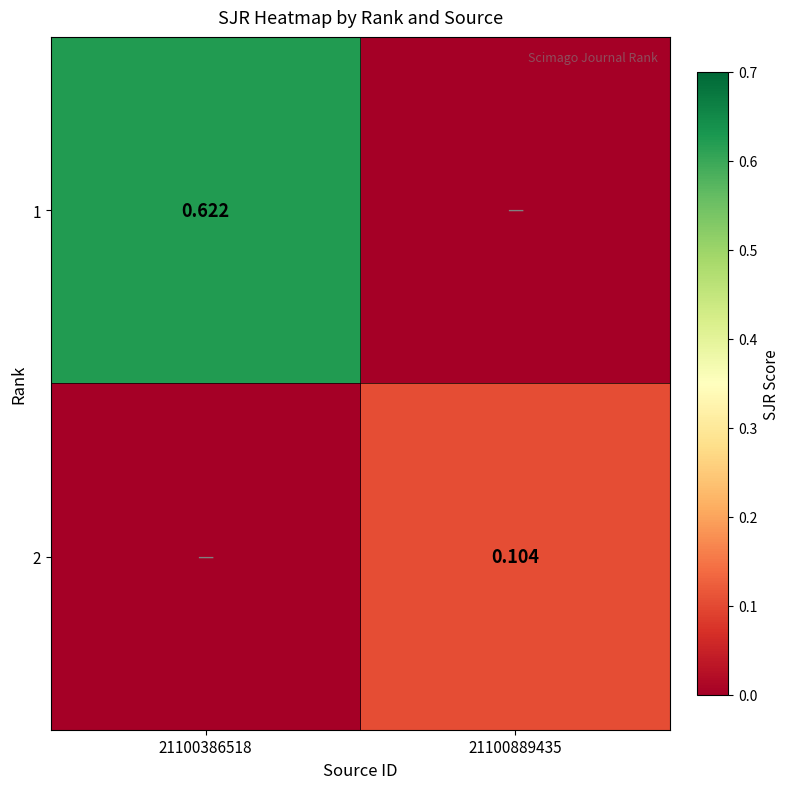

At 21100386518, list the series in order from largest to smallest.

1, 2